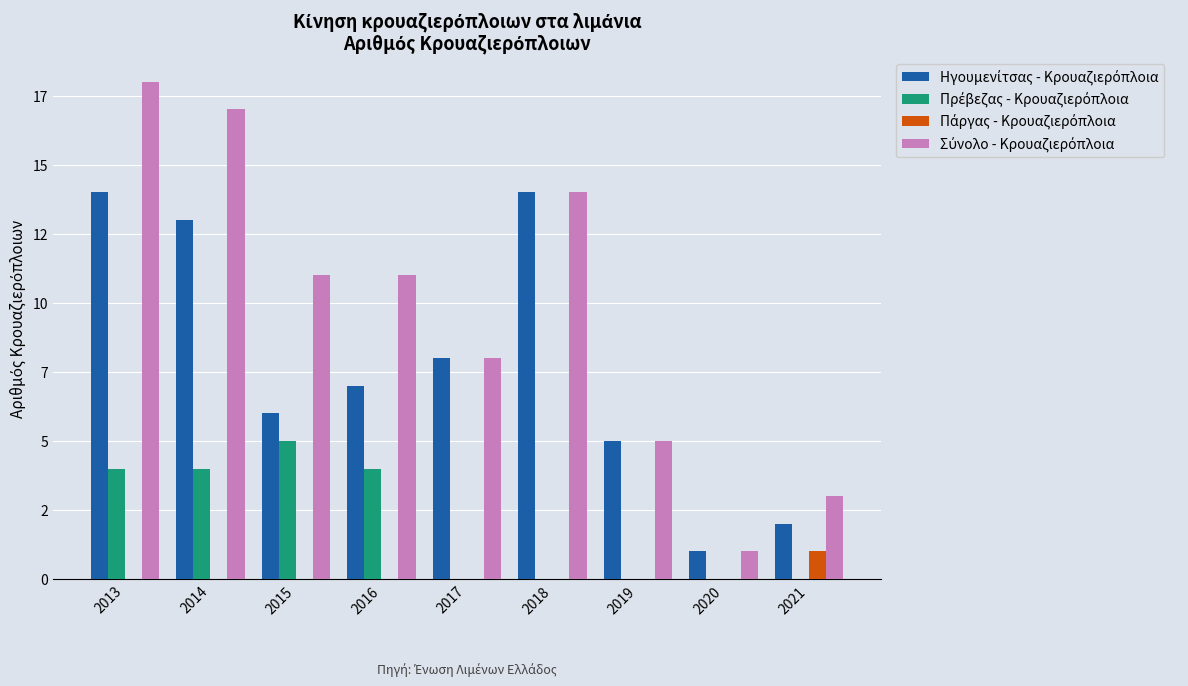

Is it true that Σύνολο - Κρουαζιερόπλοια equals 8 at 2019?

False